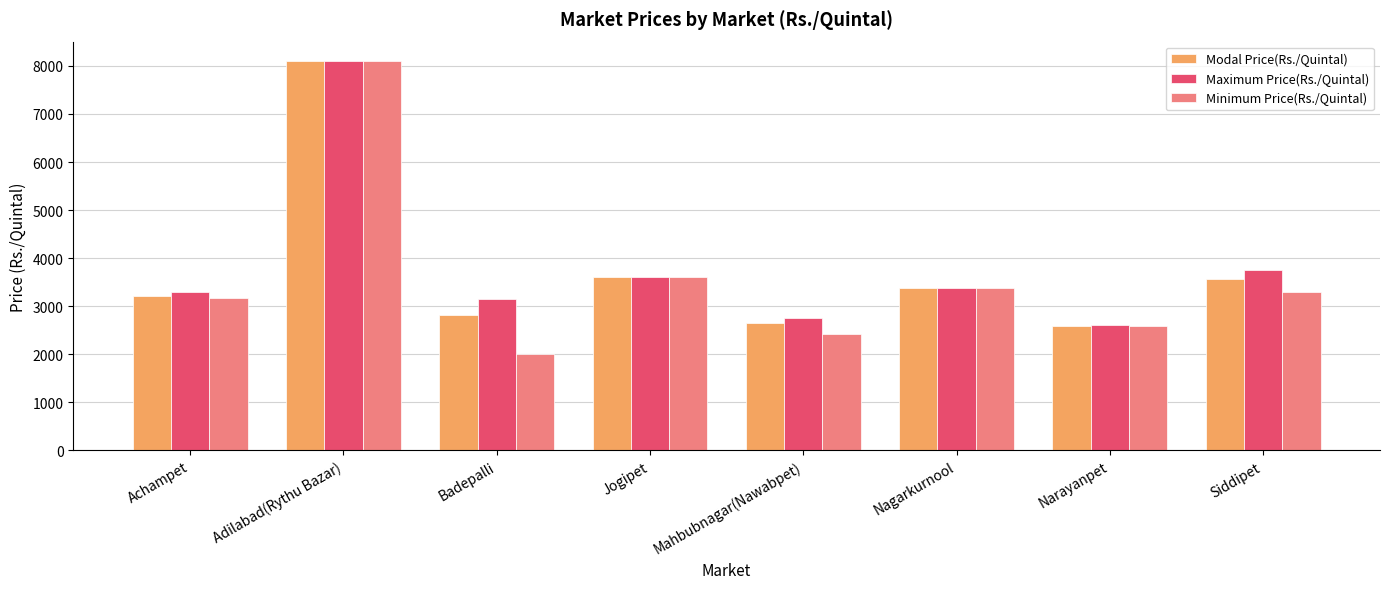

At how many categories does at least one series exceed 3100?

6